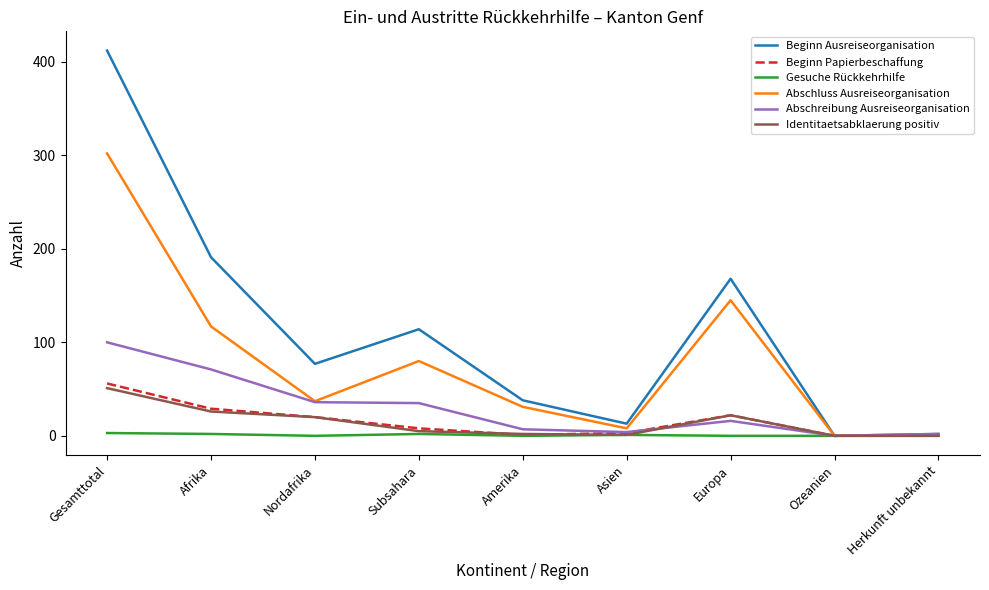

True or false: Beginn Ausreiseorganisation has more than 0 interior local peaks.

True